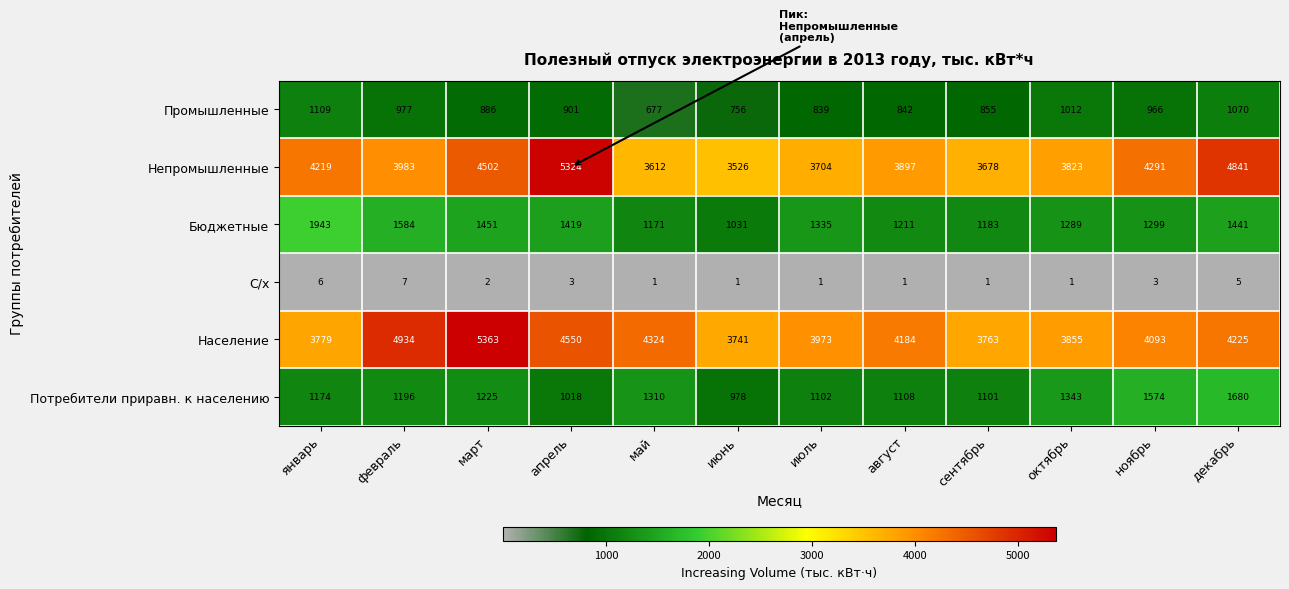

Count the number of data series in this chart.

6